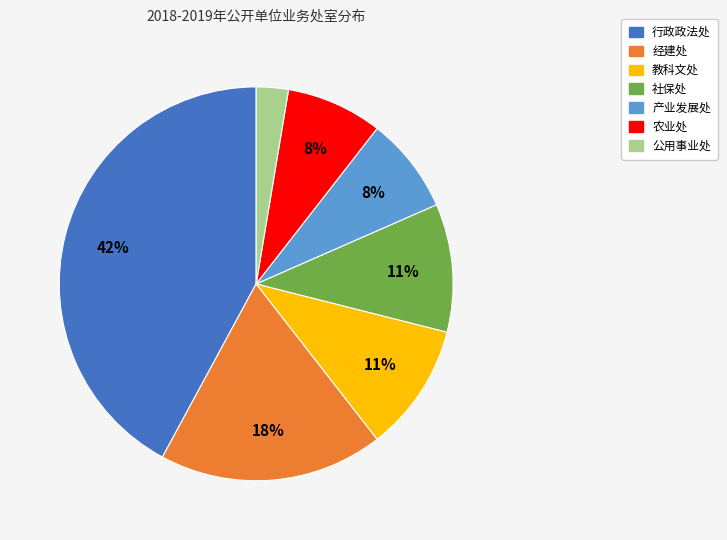

Does any single category account for the majority?

No